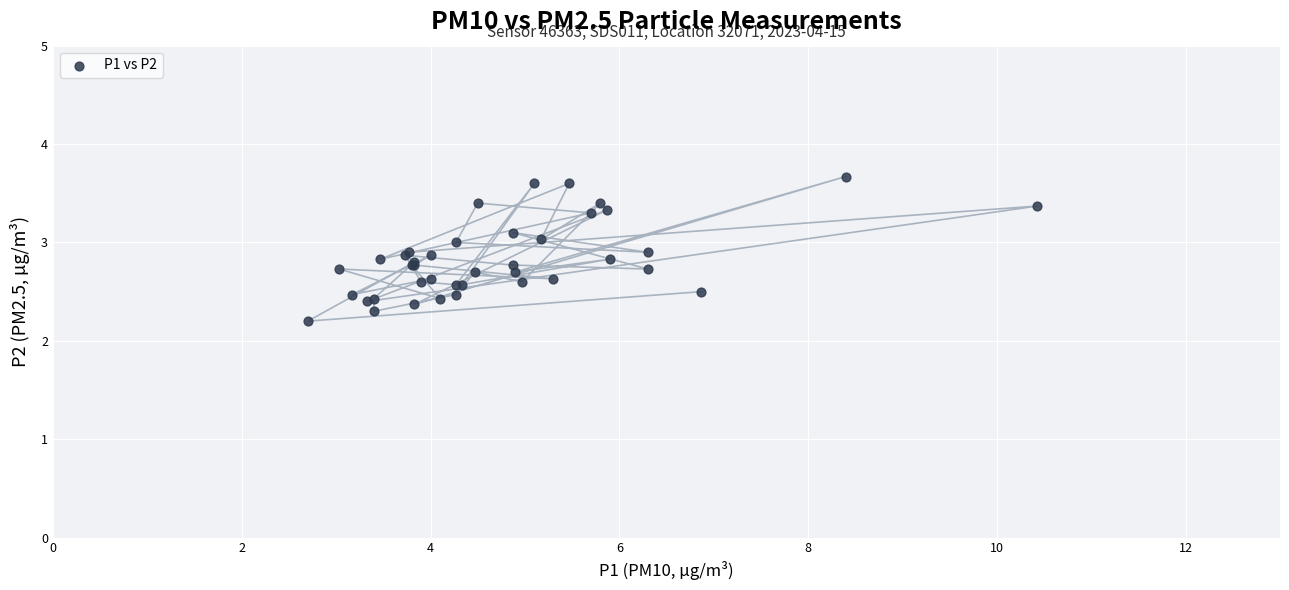

What Y value in the scatter plot is closest to 2?

2.2